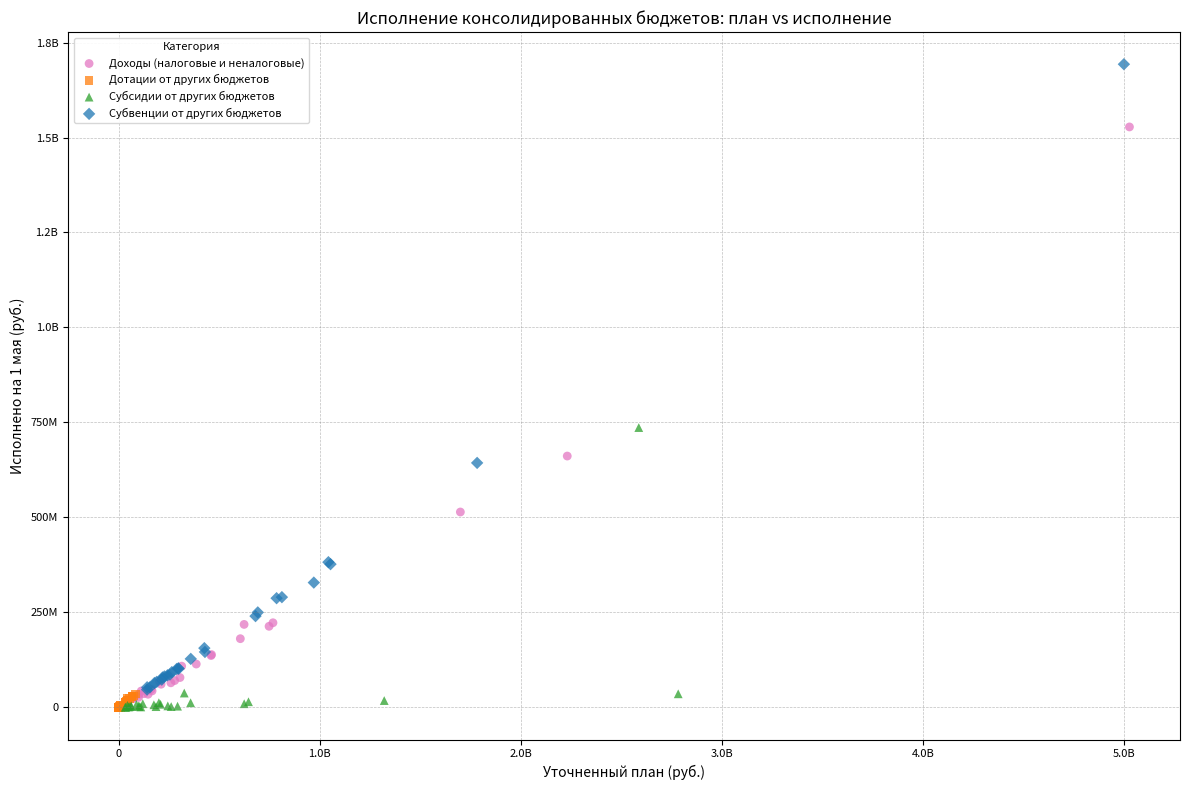

What are all the series names shown in the legend?

Доходы (налоговые и неналоговые), Дотации от других бюджетов, Субсидии от других бюджетов, Субвенции от других бюджетов